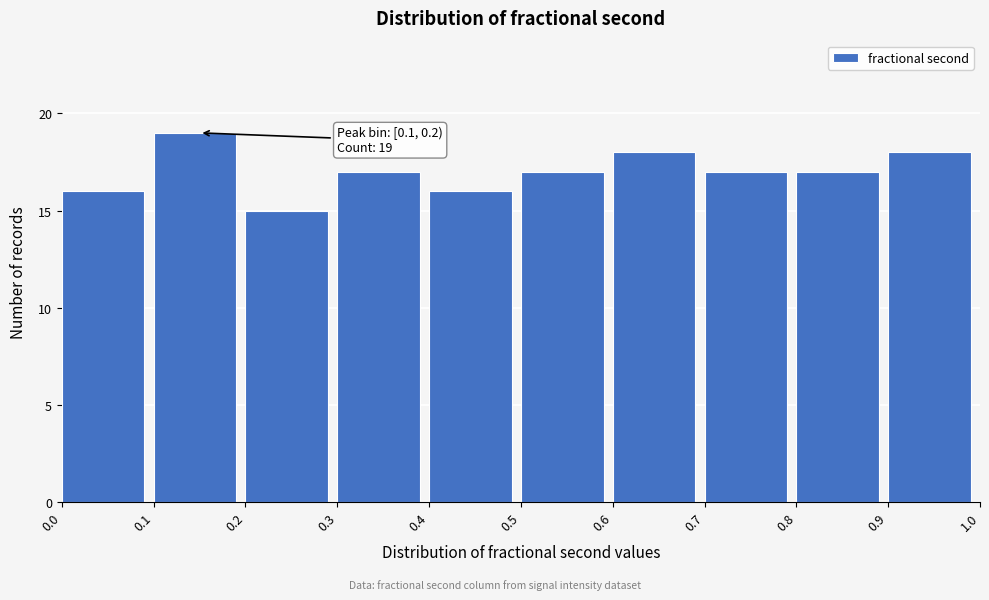

Over which range of the x-axis is the bar tallest?

0.1 to 0.2